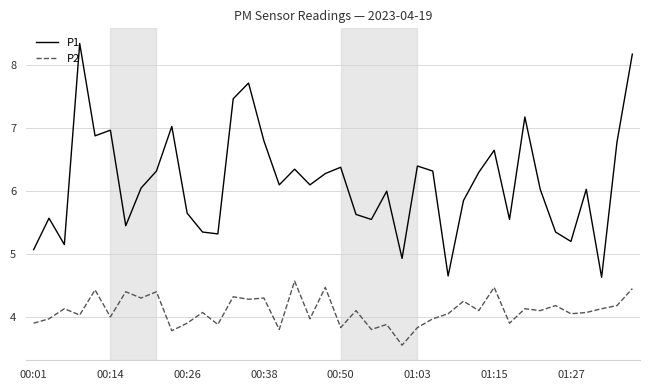

Which series has the largest total across all categories?

P1